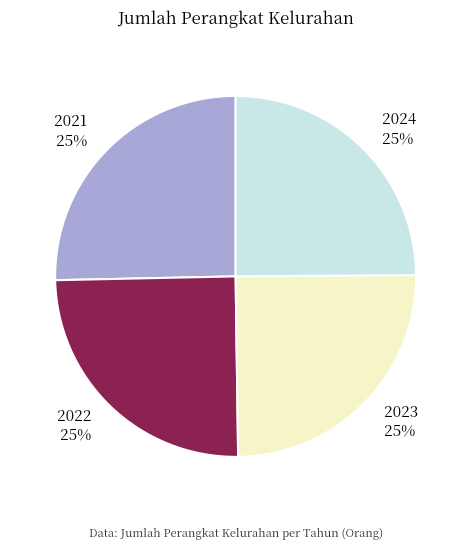

How many slices are in this pie chart?

4